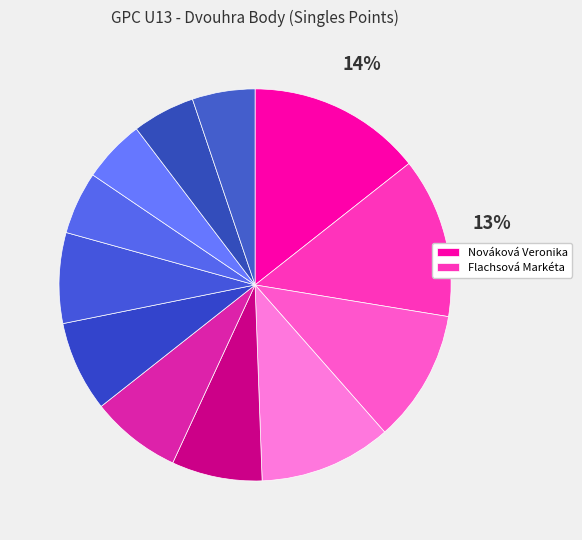

Does any single category account for the majority?

No